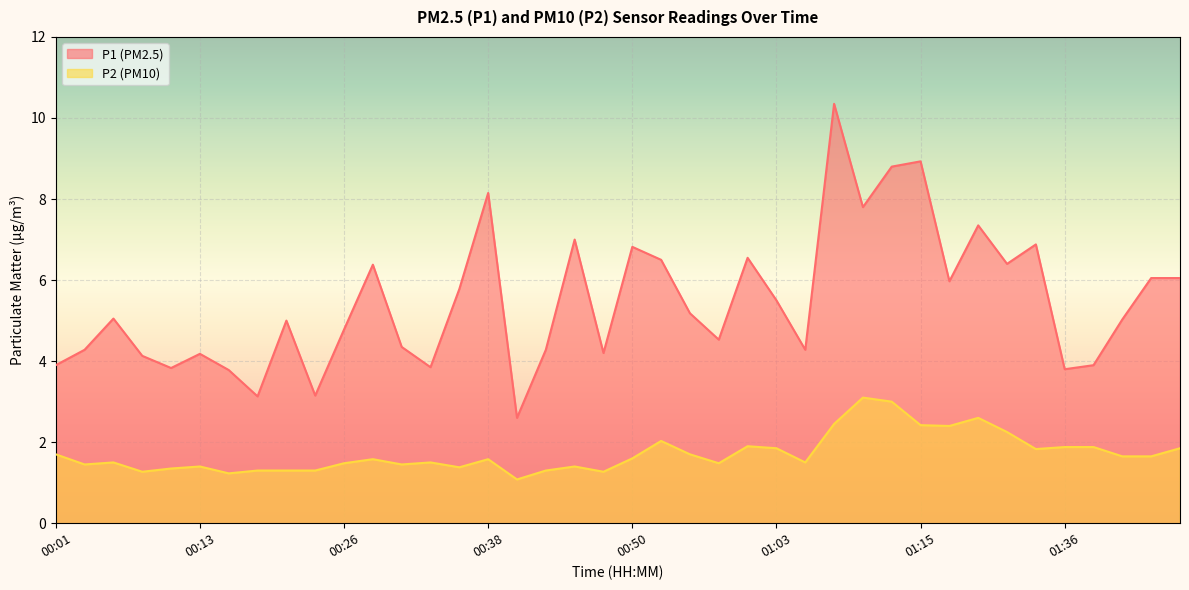

Count the number of data series in this chart.

2